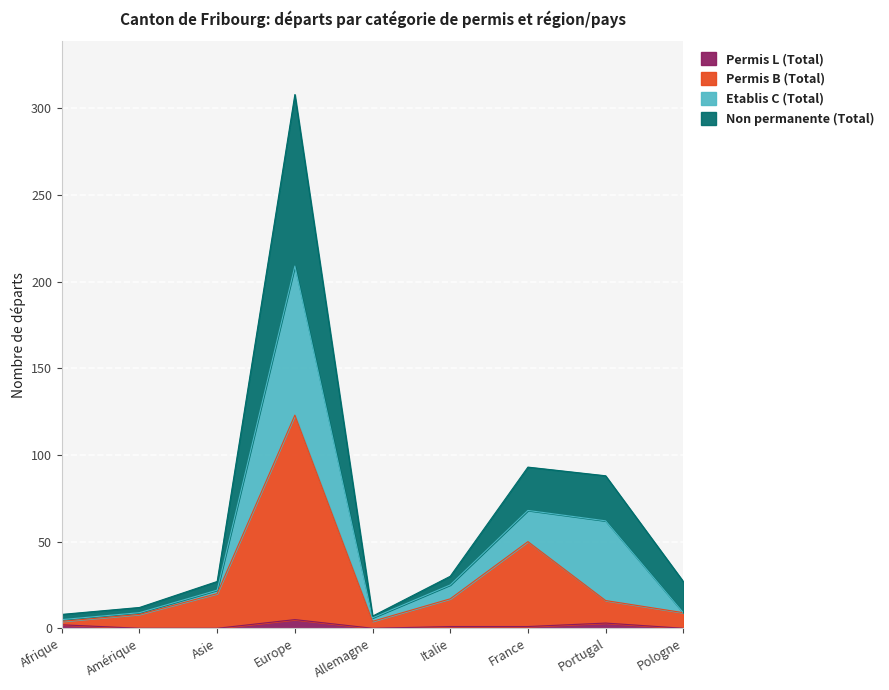

What is the total value across all series at Pologne?

27